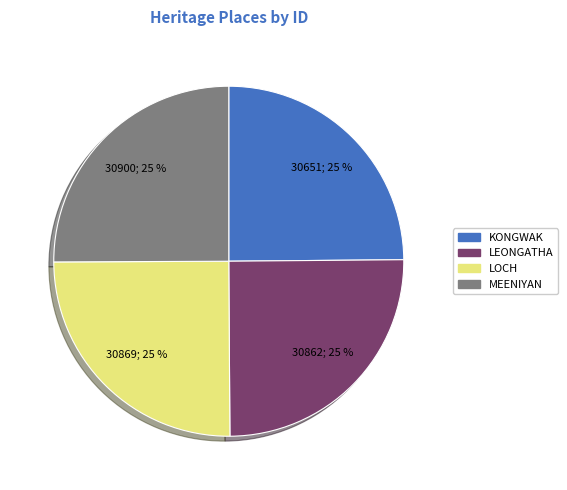

To the nearest percent, what is the average slice percentage?

25%